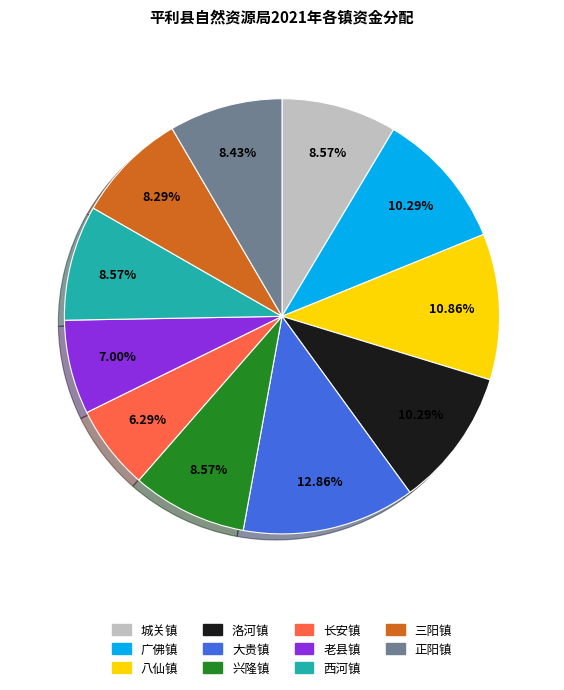

Which slice is the largest?

大贵镇